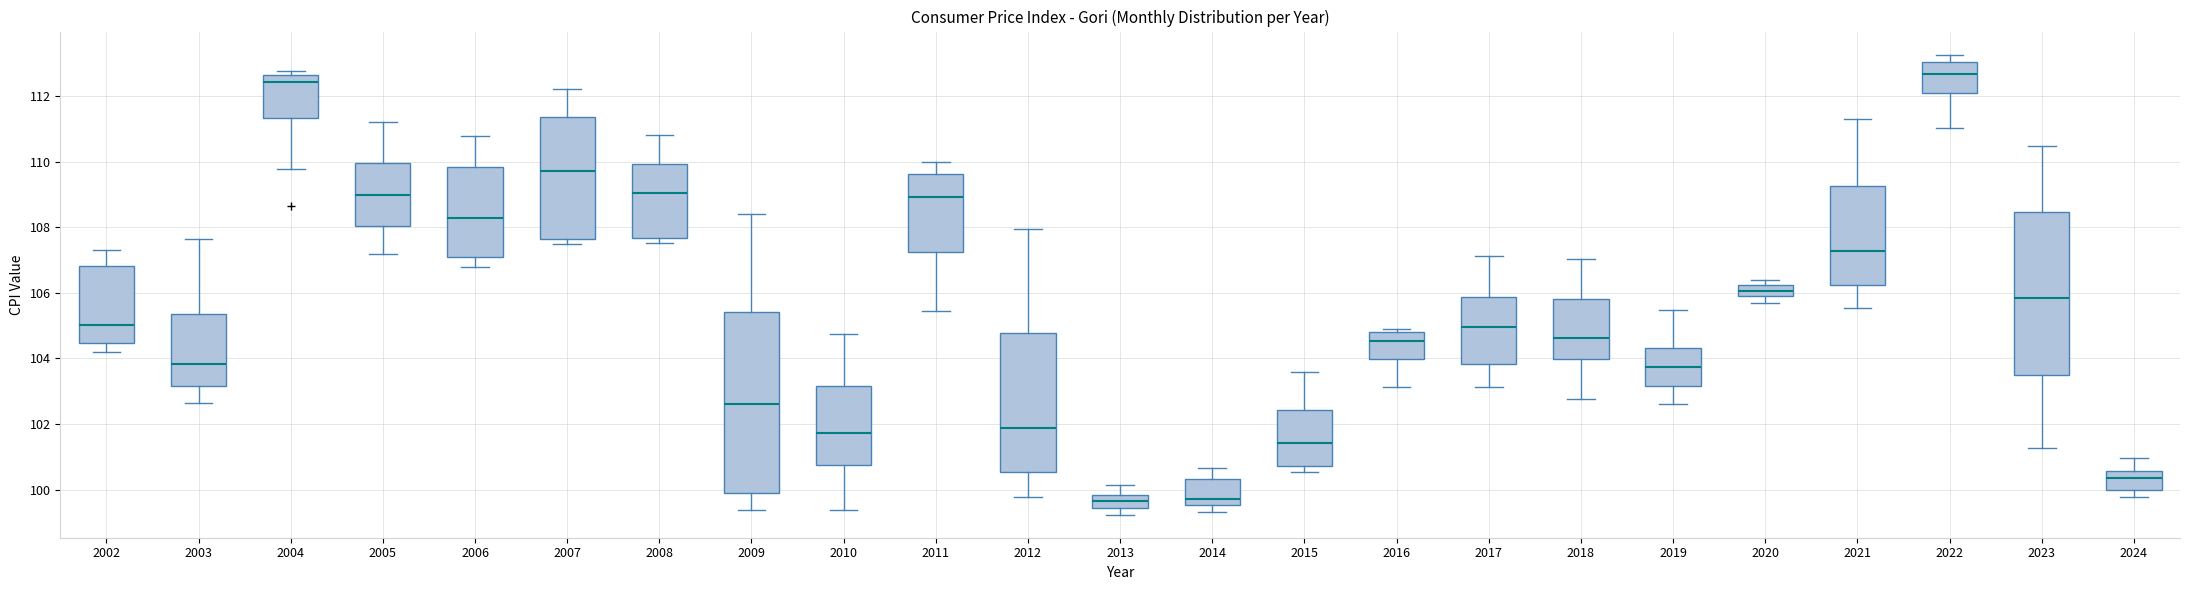

Where does the median line of the box at x = 2009 sit on the y-axis? The values are not printed on the chart, so give them approximately, as read against the axis.

102.6